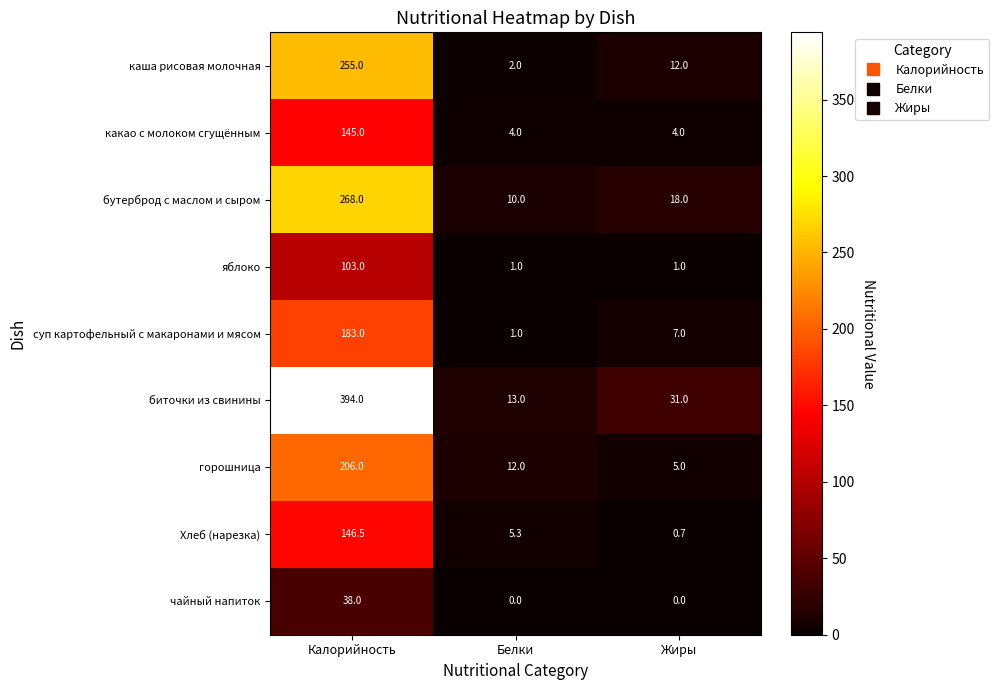

Reading right to left, extract all data points from this chart.

каша рисовая молочная: Жиры=12.0	Белки=2.0	Калорийность=255.0
какао с молоком сгущённым: Жиры=4.0	Белки=4.0	Калорийность=145.0
бутерброд с маслом и сыром: Жиры=18.0	Белки=10.0	Калорийность=268.0
яблоко: Жиры=1.0	Белки=1.0	Калорийность=103.0
суп картофельный с макаронами и мясом: Жиры=7.0	Белки=1.0	Калорийность=183.0
биточки из свинины: Жиры=31.0	Белки=13.0	Калорийность=394.0
горошница: Жиры=5.0	Белки=12.0	Калорийность=206.0
Хлеб (нарезка): Жиры=0.7	Белки=5.3	Калорийность=146.5
чайный напиток: Жиры=0.0	Белки=0.0	Калорийность=38.0